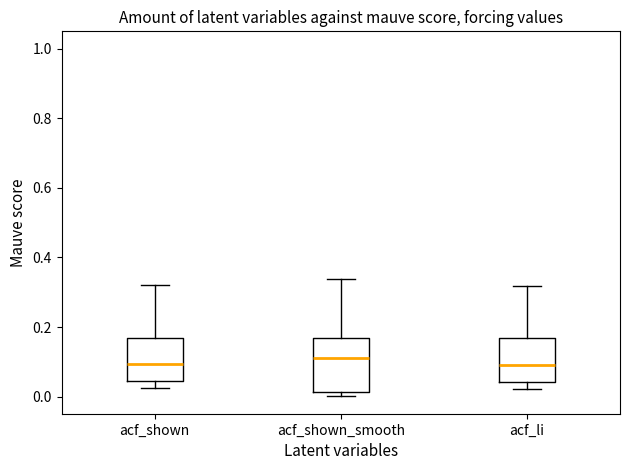

Reading left to right, transcribe this box plot: for each box, give where its median line is, the range the box spans, and where its two whiskers end, as read against the y-axis. The values are not printed on the chart, so give them approximately, as read against the axis.

acf_shown: median 0.10, box 0.04 to 0.16, whiskers 0.02 to 0.32
acf_shown_smooth: median 0.12, box 0.02 to 0.18, whiskers 0.00 to 0.34
acf_li: median 0.10, box 0.04 to 0.16, whiskers 0.02 to 0.32